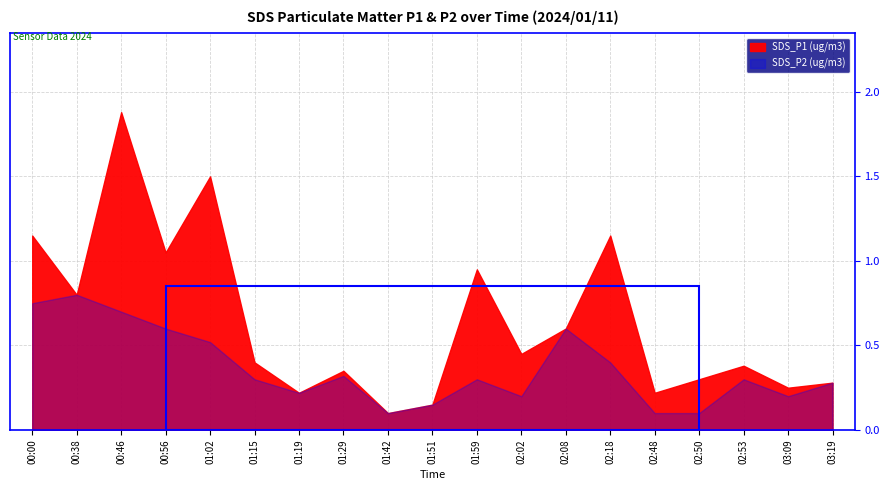

What is the average value of the SDS_P1 series?

0.6